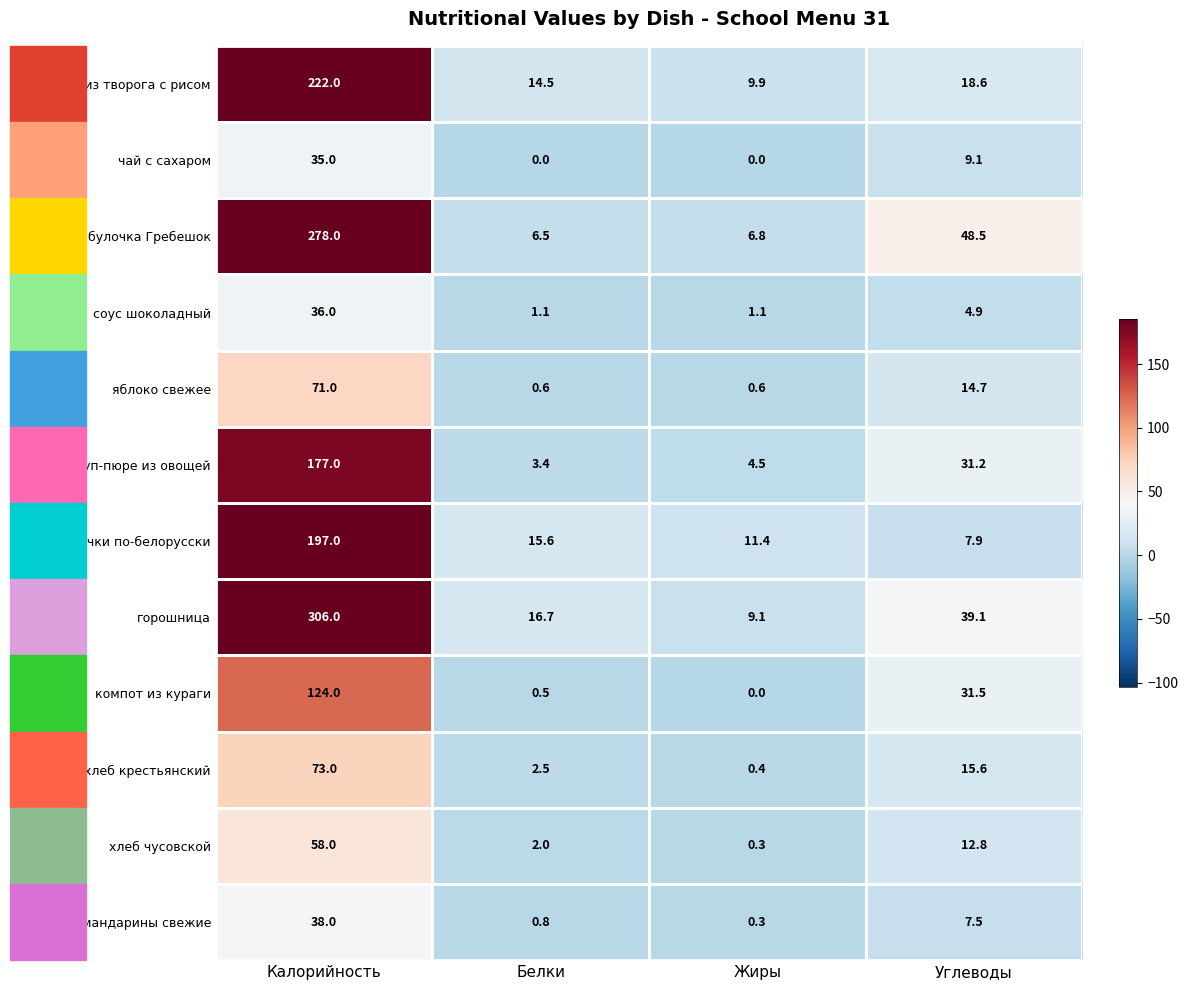

The чай с сахаром series shows 9.1 at Углеводы. True or false?

True